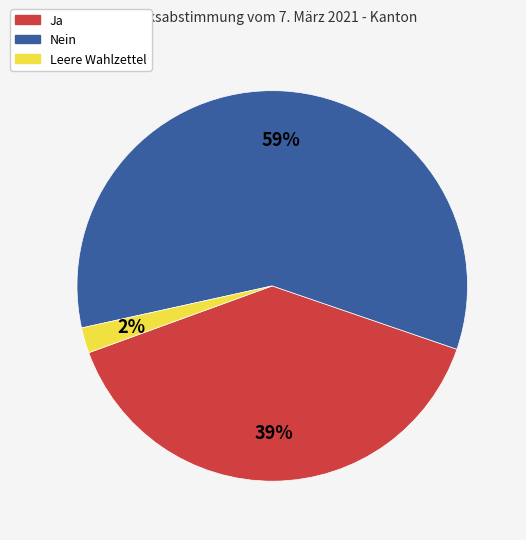

Which category has the smallest portion of the pie?

Leere Wahlzettel